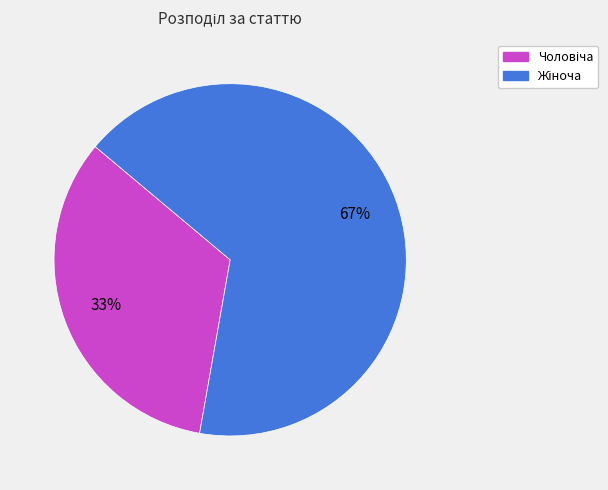

To the nearest percent, what is the average slice percentage?

50%